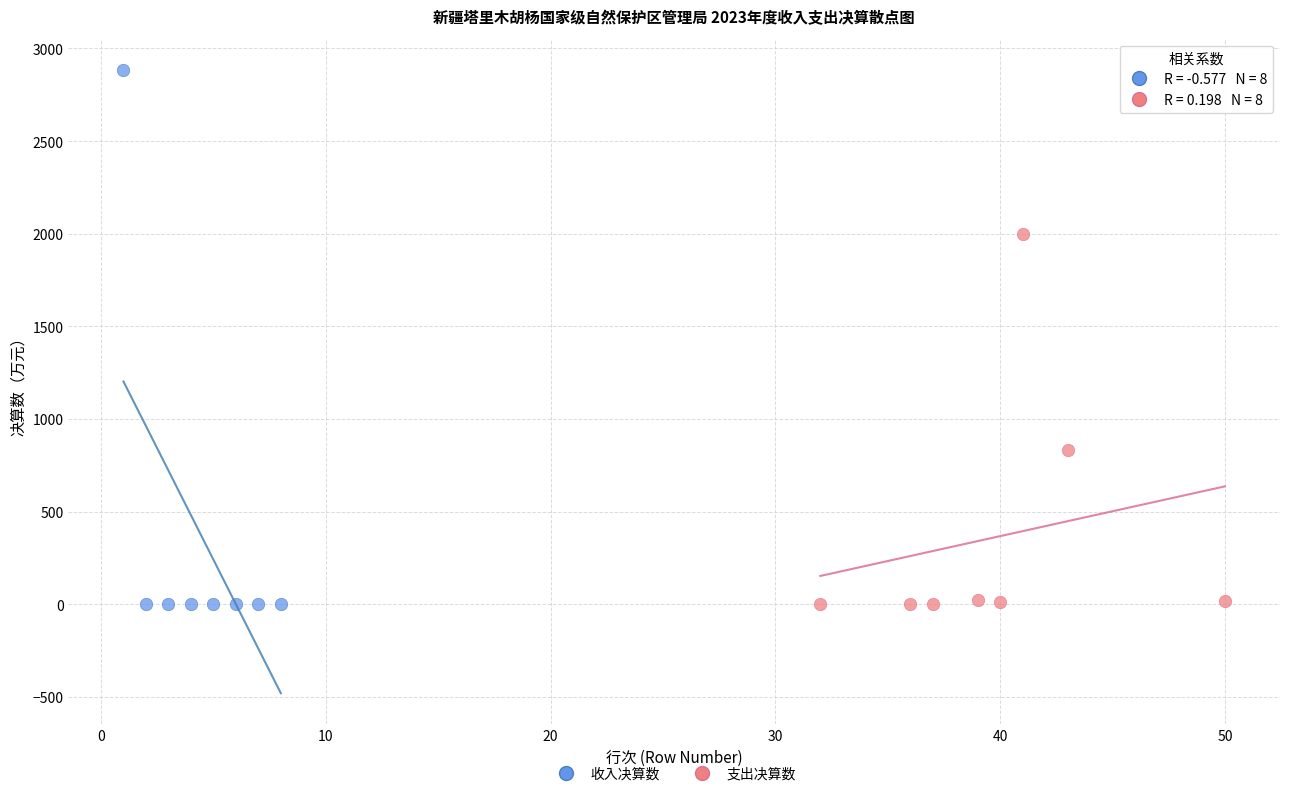

Which series has the widest spread of Y values?

收入决算数